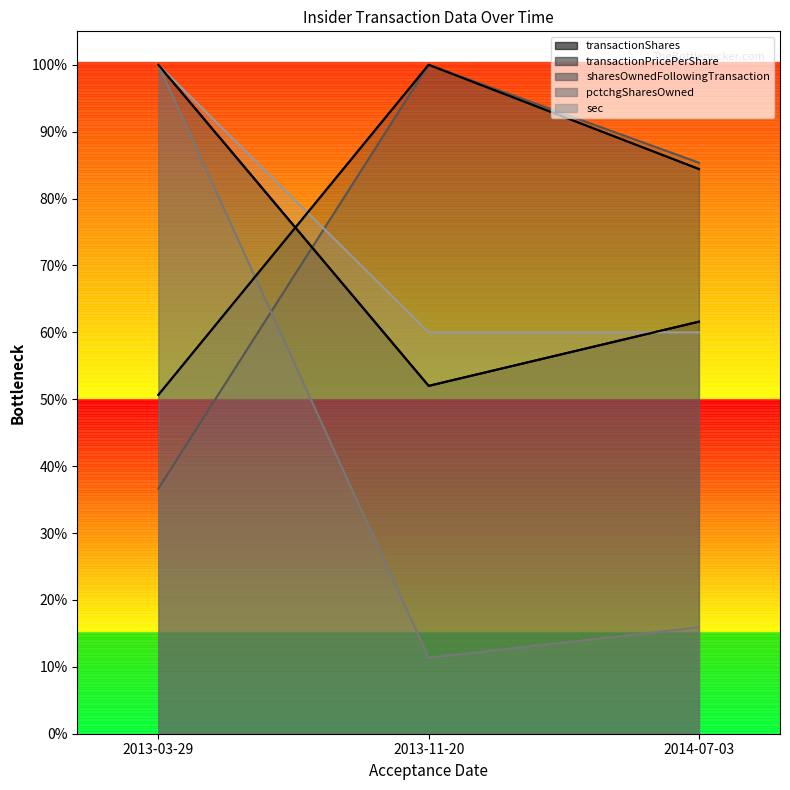

What position from the left is 2013-11-20?

2